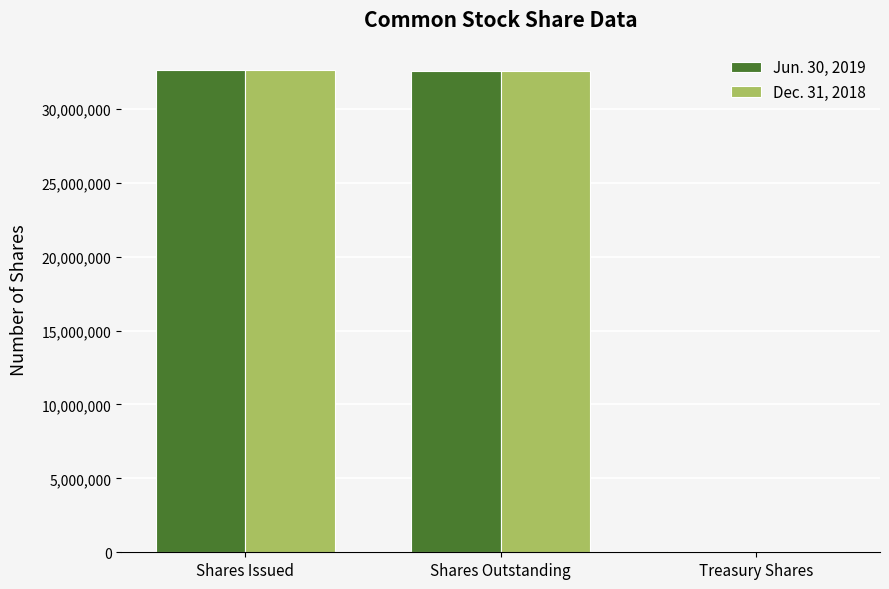

How many series are shown in this chart?

2